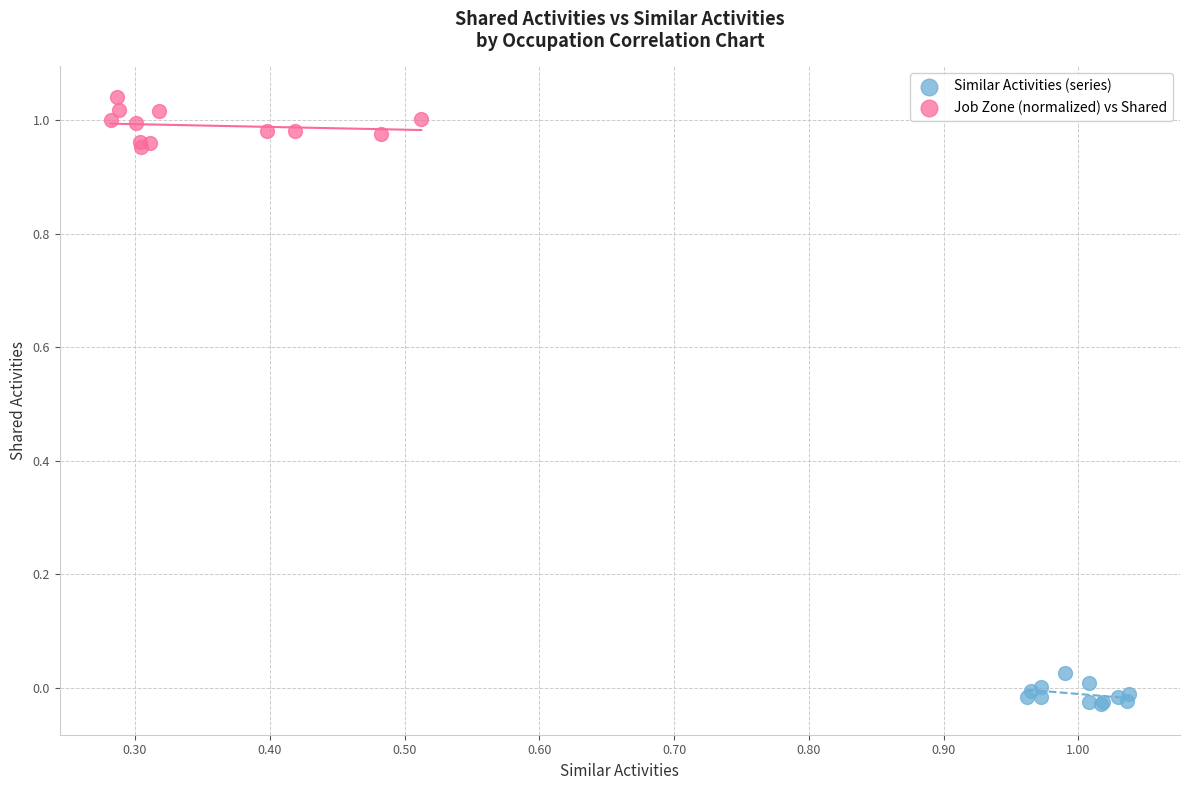

Which series reaches the maximum Y coordinate?

Job Zone (normalized) vs Shared